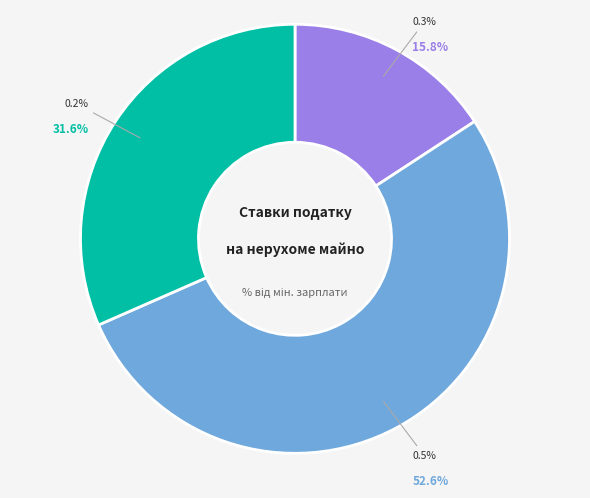

Which category has the biggest portion of the pie?

Гуртожитки для робітників та службовців